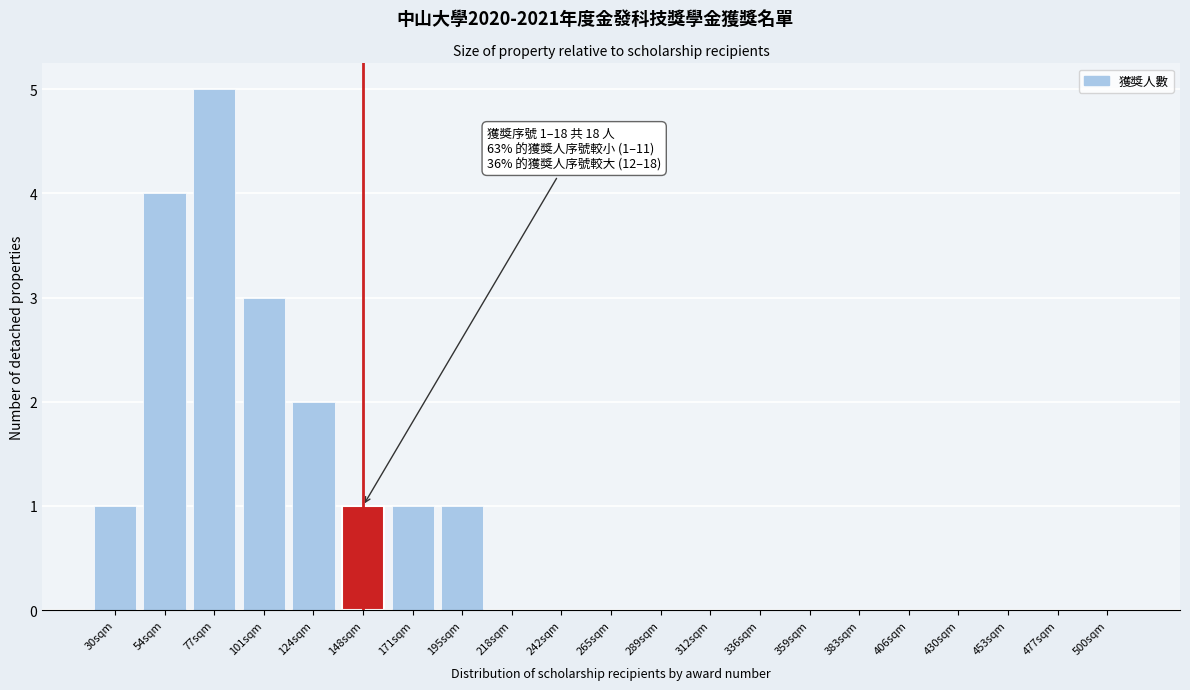

Reading right to left, what are all the values shown in this chart?

500sqm=0	477sqm=0	453sqm=0	430sqm=0	406sqm=0	383sqm=0	359sqm=0	336sqm=0	312sqm=0	289sqm=0	265sqm=0	242sqm=0	218sqm=0	195sqm=1	171sqm=1	148sqm=1	124sqm=2	101sqm=3	77sqm=5	54sqm=4	30sqm=1